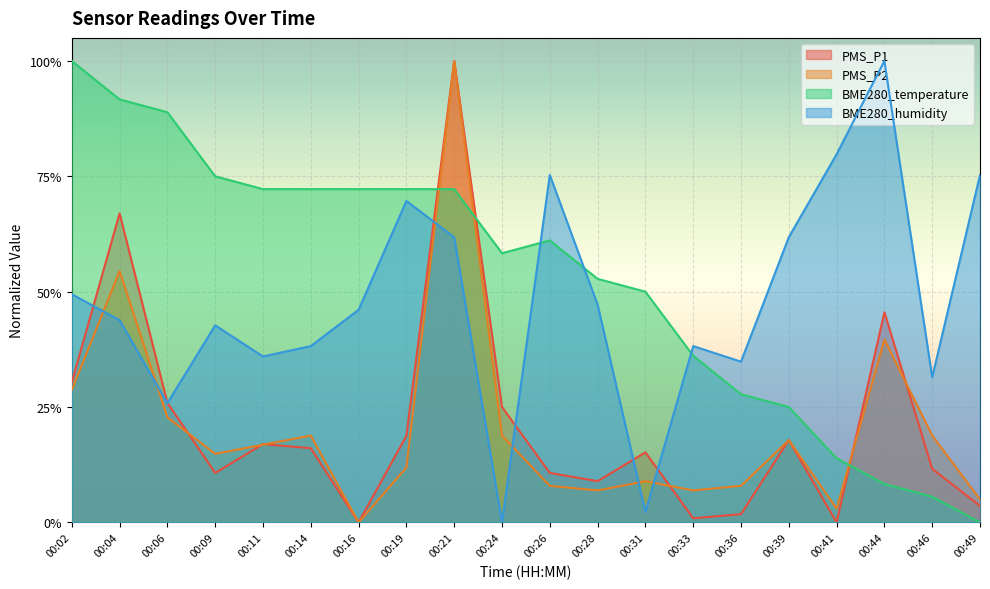

True or false: PMS_P2 and PMS_P1 cross at least once.

True